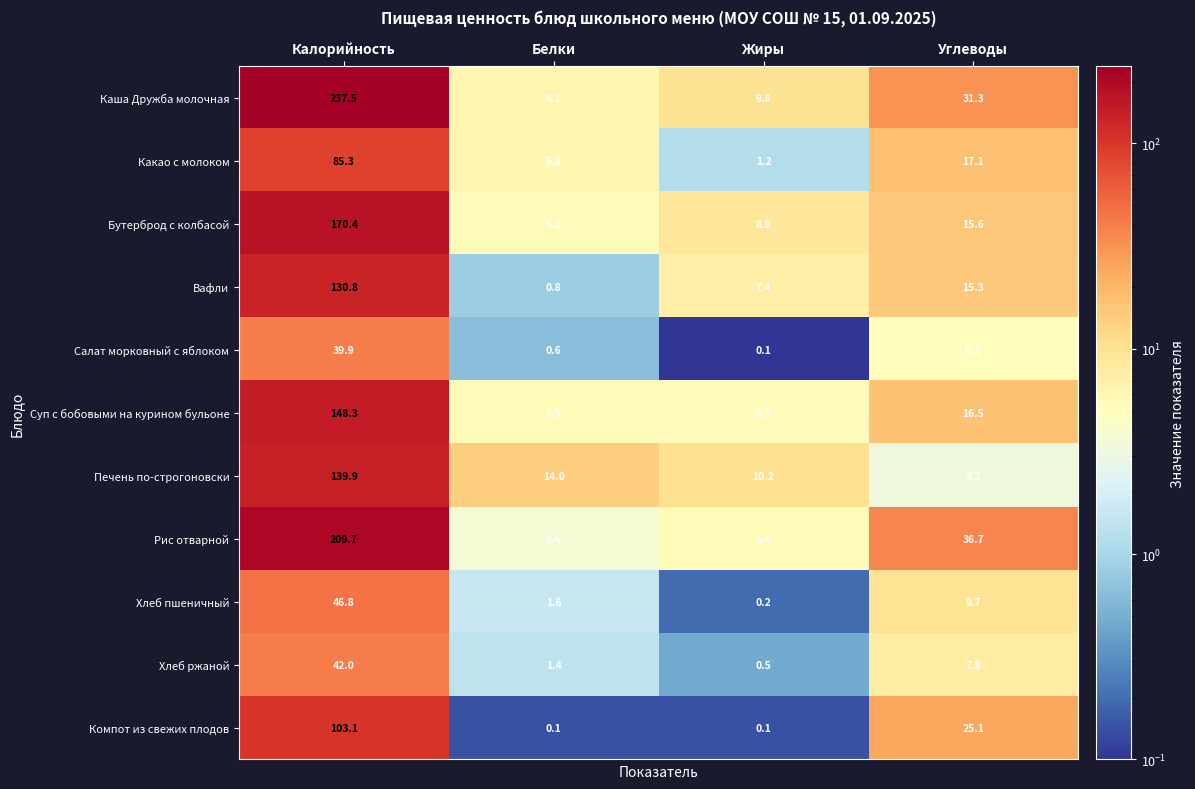

List the labels in order of Салат морковный с яблоком value, smallest first.

Жиры, Белки, Углеводы, Калорийность